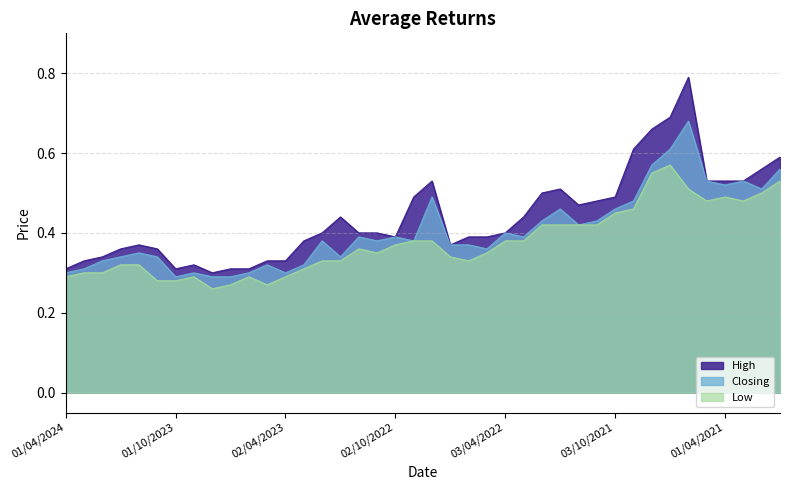

Which category has the lowest value in the Closing series?

01/10/2023